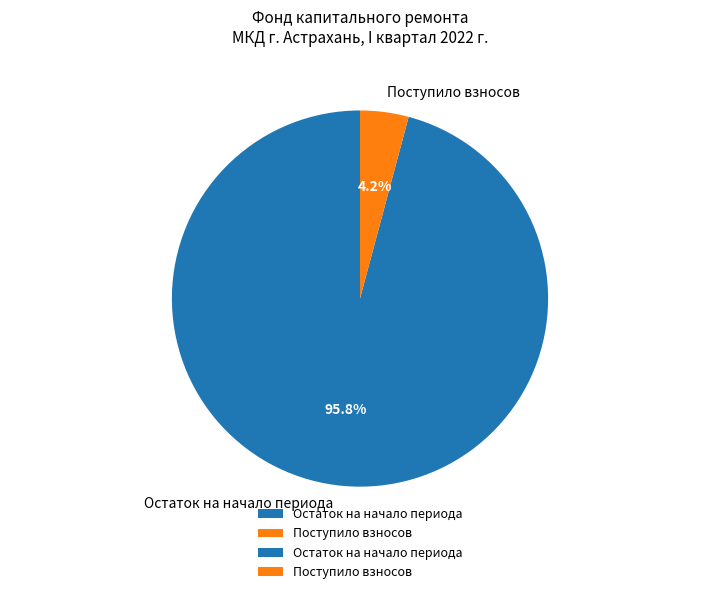

Combined, do Поступило взносов and Остаток на начало периода account for over 50%?

Yes